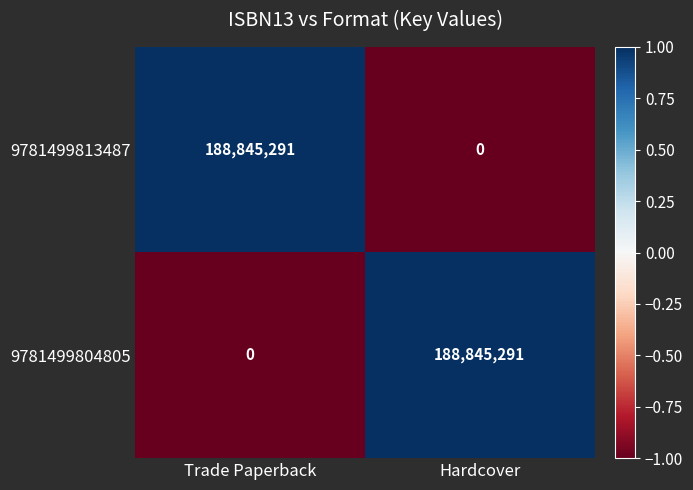

Reading left to right, what are all the values shown in this chart?

9781499813487: Trade Paperback=188845291	Hardcover=0
9781499804805: Trade Paperback=0	Hardcover=188845291